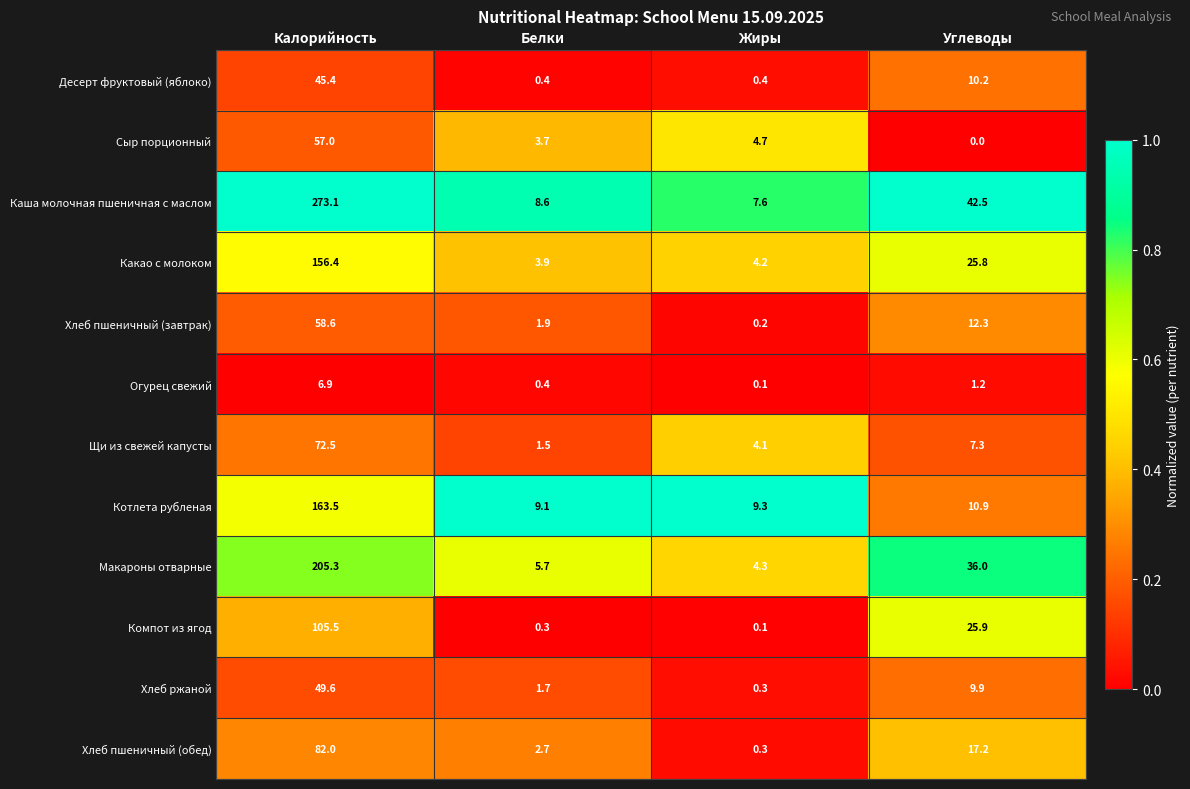

What is the total value across all series at Белки?

39.9